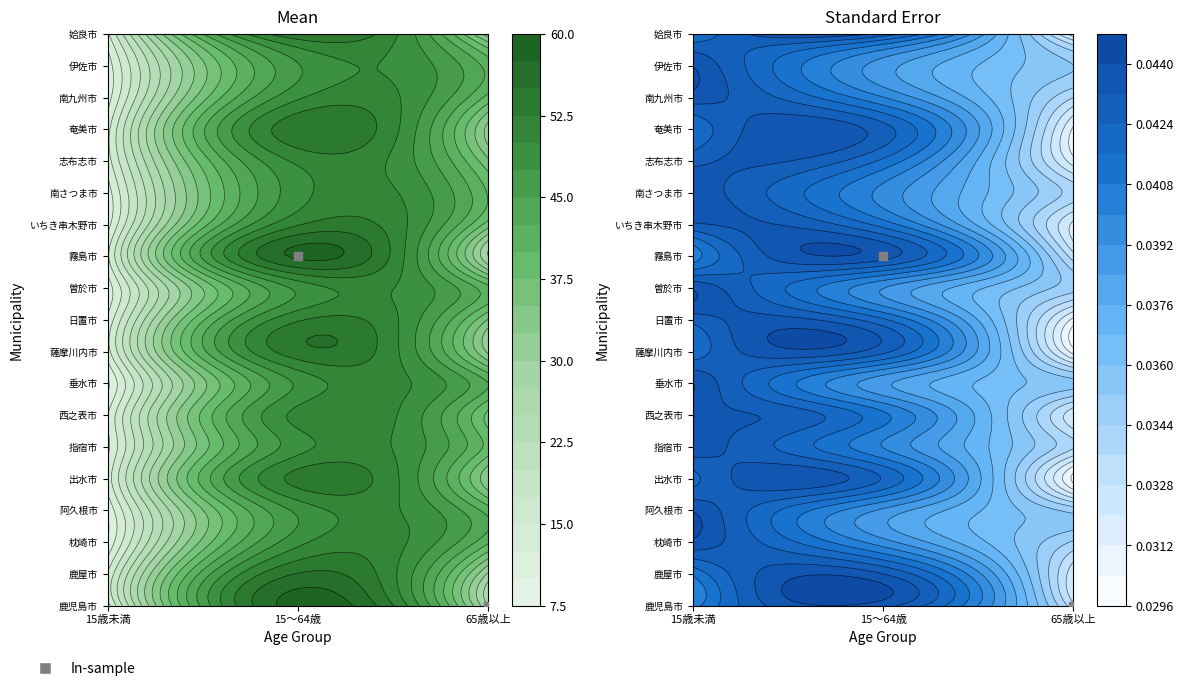

Reading left to right, what are all the values shown in this chart?

鹿児島市: 13.7	58.7	27.6
鹿屋市: 15.2	55.1	29.6
枕崎市: 10.3	49.2	40.5
阿久根市: 10.5	48.1	41.4
出水市: 13.6	53.3	33.1
指宿市: 11.9	49.0	39.1
西之表市: 12.4	50.8	36.8
垂水市: 9.5	48.0	42.6
薩摩川内市: 14.0	54.0	32.0
日置市: 13.0	52.1	34.8
曽於市: 11.0	48.1	40.9
霧島市: 14.5	57.9	27.6
いちき串木野市: 11.4	52.3	36.3
南さつま市: 11.2	49.0	39.8
志布志市: 13.8	50.5	35.7
奄美市: 14.1	54.3	31.6
南九州市: 11.3	49.6	39.1
伊佐市: 11.1	47.3	41.6
姶良市: 14.5	54.5	31.0